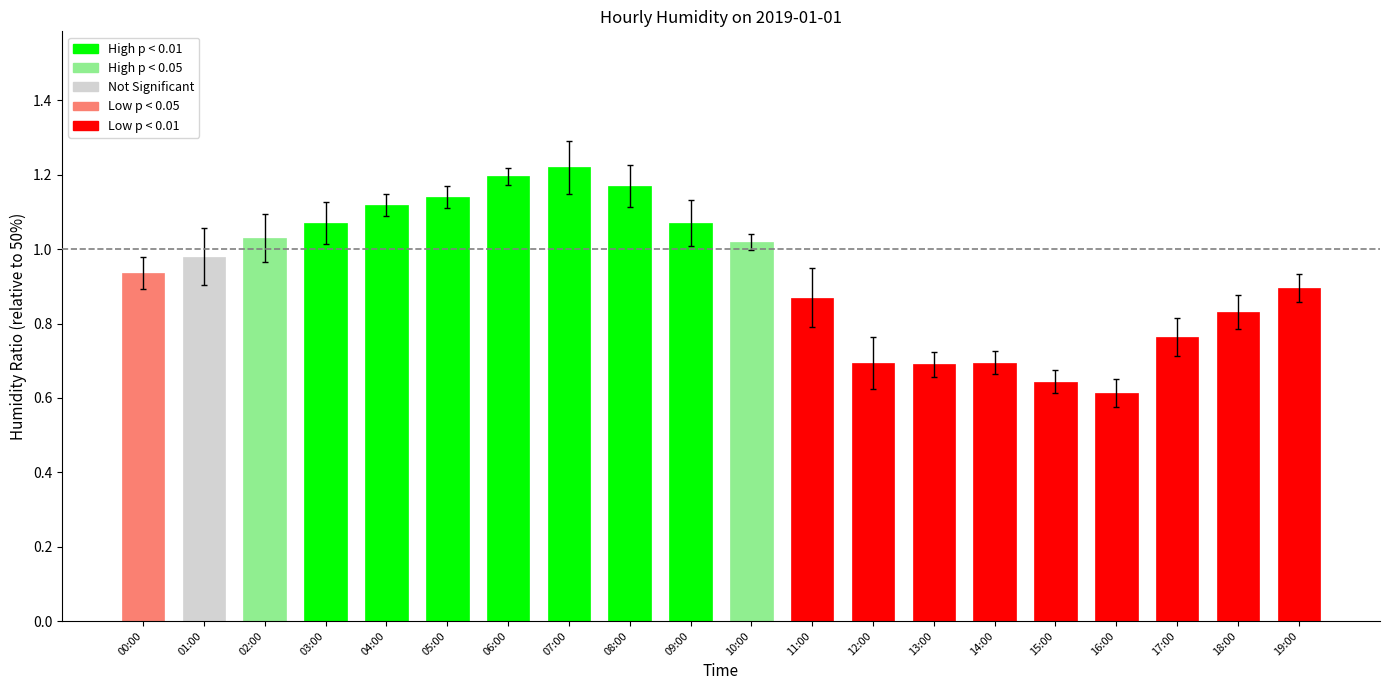

True or false: the data shows 0.5 at 18:00.

False